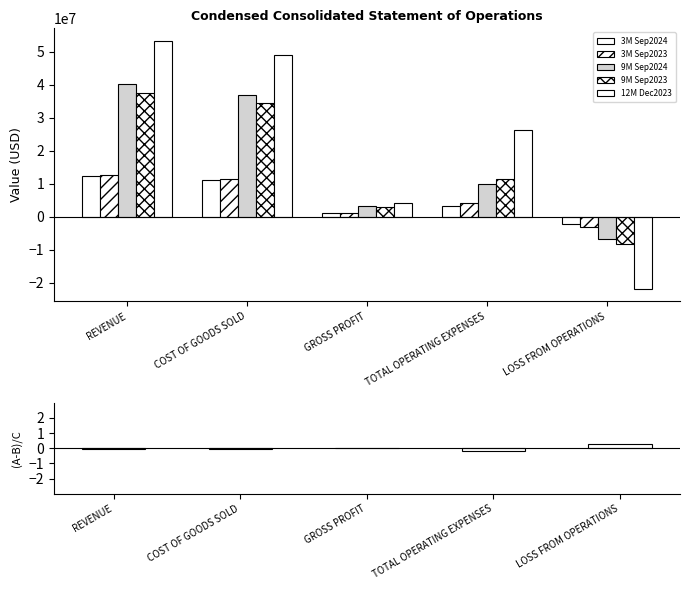

Reading left to right, transcribe all the data shown in this chart.

3M Sep2024: 12411048.0	11204186.0	1206862.0	3446726.0	-2239864.0
3M Sep2023: 12823797.0	11609039.0	1214758.0	4232059.0	-3017301.0
9M Sep2024: 40202238.0	36894502.0	3307736.0	9885734.0	-6577998.0
9M Sep2023: 37537003.0	34418334.0	3118669.0	11363607.0	-8244938.0
12M Dec2023: 53376874.0	49027305.0	4349569.0	26180786.0	-21831217.0
(3M Sep2024 - 3M Sep2023)/|3M Sep2023|: -0.0	-0.0	-0.0	-0.2	0.3